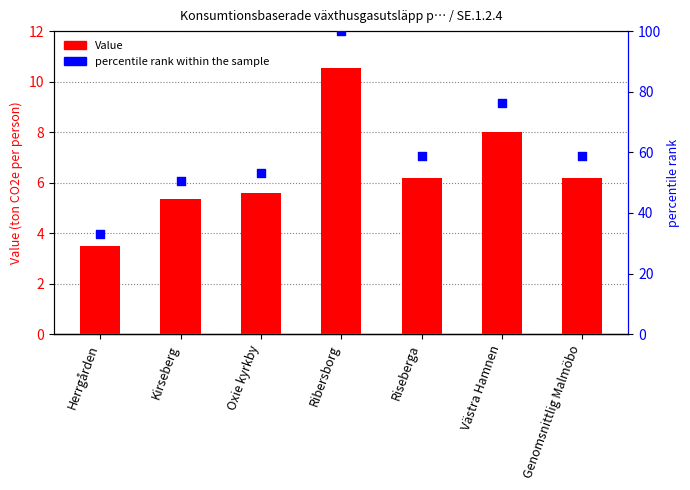

What are all the series names shown in the legend?

Value, percentile rank within the sample